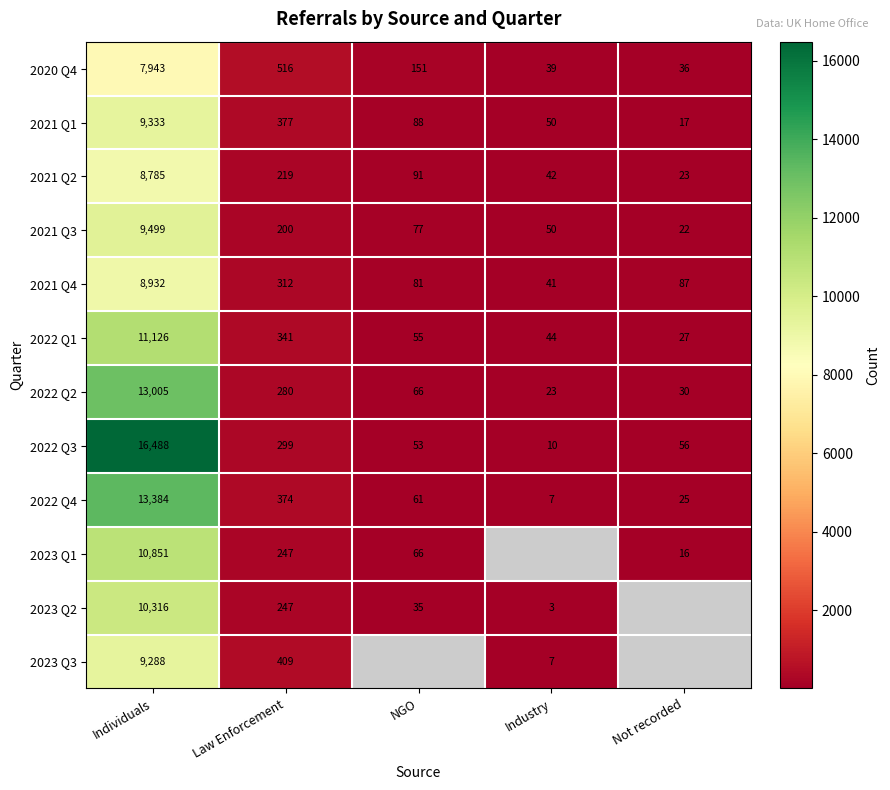

True or false: 2021 Q3 has a value of 22 at Not recorded.

True